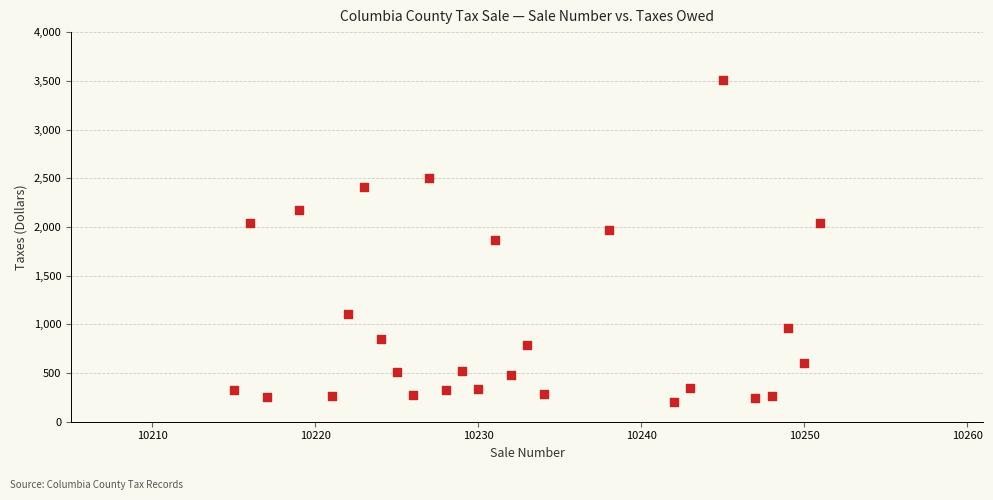

What is the range of X values (max minus min)?

36.0